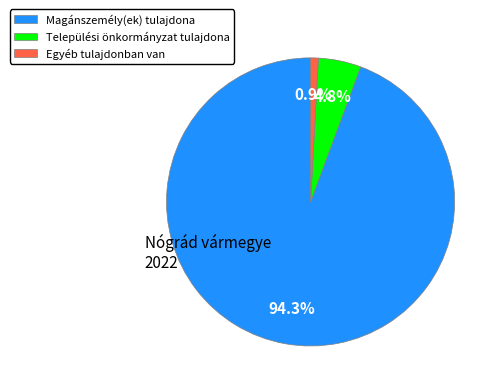

What is the majority slice?

Magánszemély(ek) tulajdona